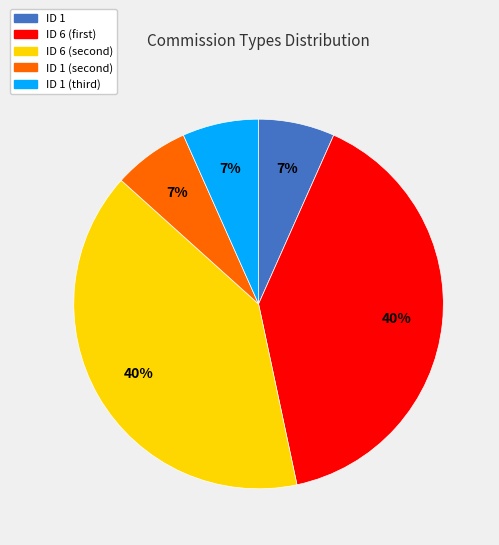

Is there a majority slice in this chart?

No